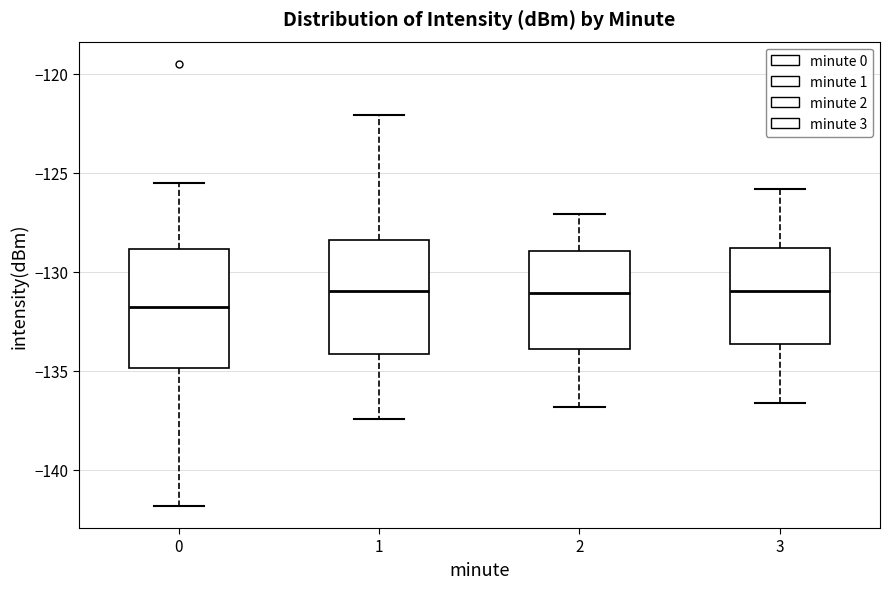

Where does the median line of the box at x = 1 sit on the y-axis? The values are not printed on the chart, so give them approximately, as read against the axis.

-131.0